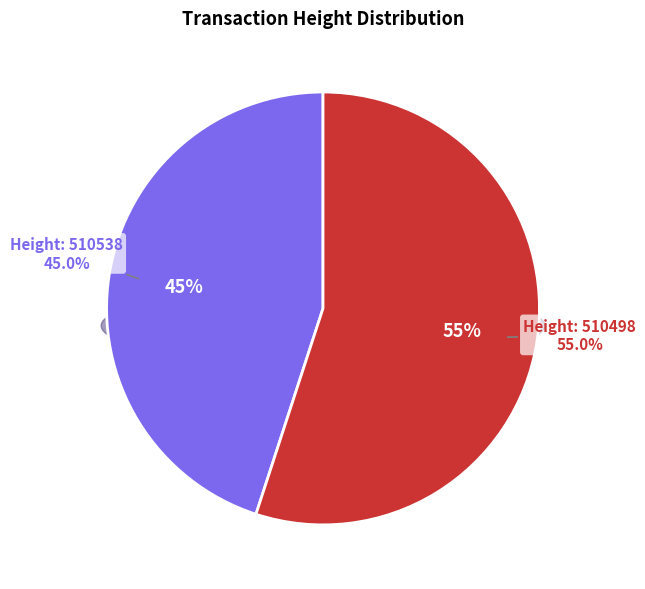

Rank the categories by value from lowest to highest.

510538, 510498